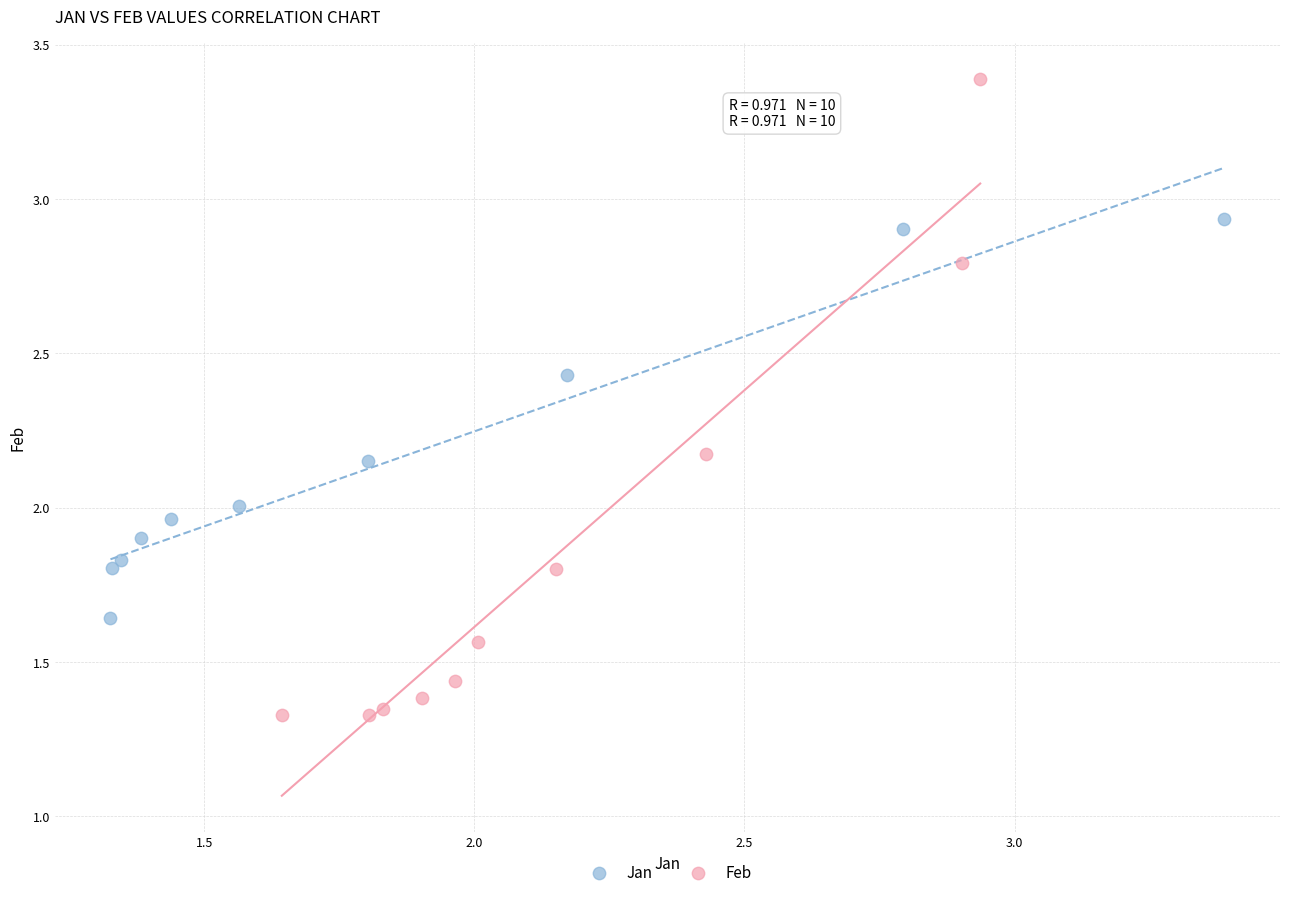

Which series reaches the maximum Y coordinate?

Feb